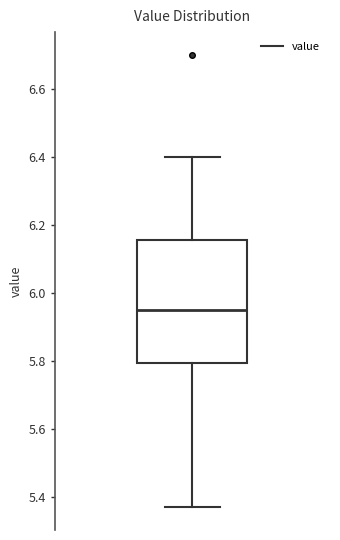

Where does the median line of the box sit on the y-axis? The values are not printed on the chart, so give them approximately, as read against the axis.

5.96